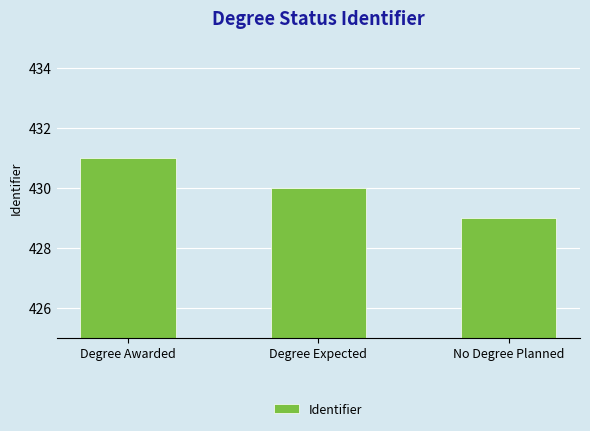

What is the approximate value at Degree Awarded?

431